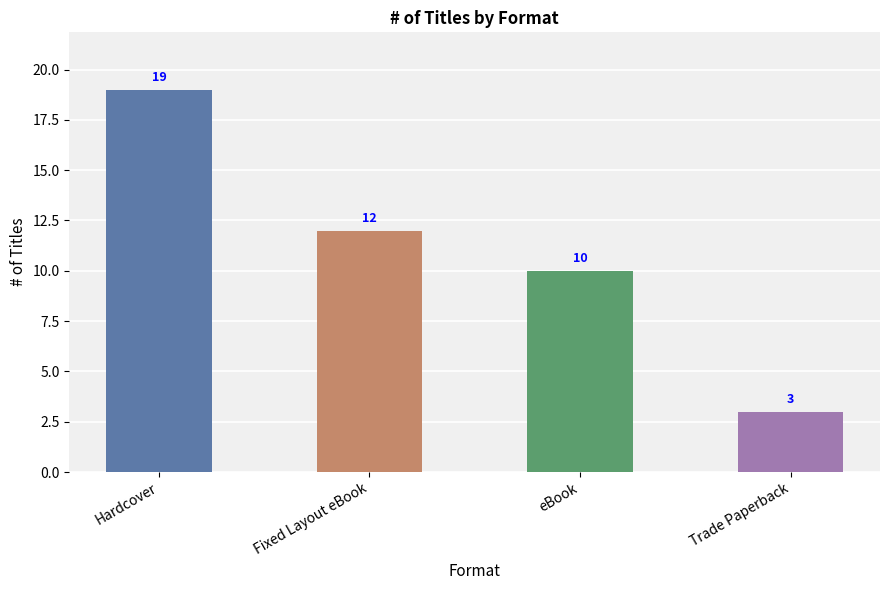

Count the number of categories in the chart.

4